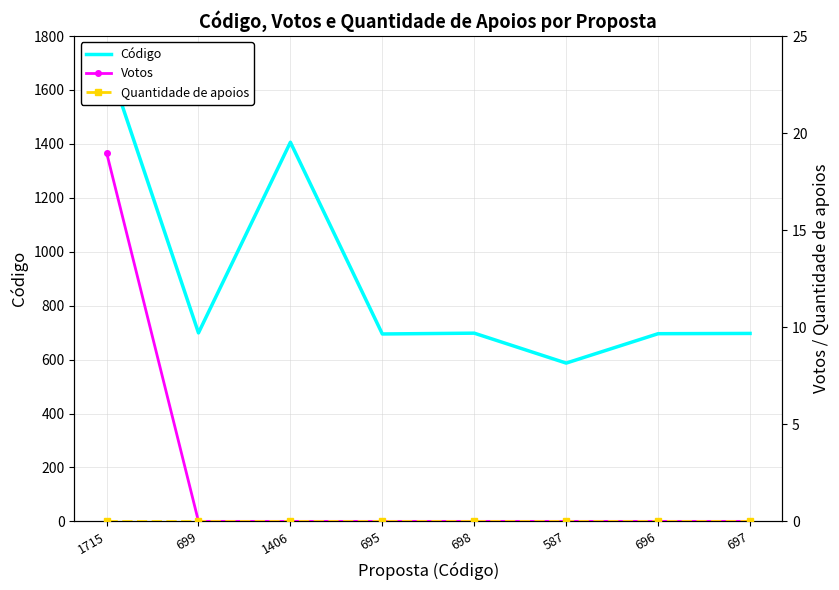

True or false: Quantidade de apoios and Votos intersect in this chart.

False